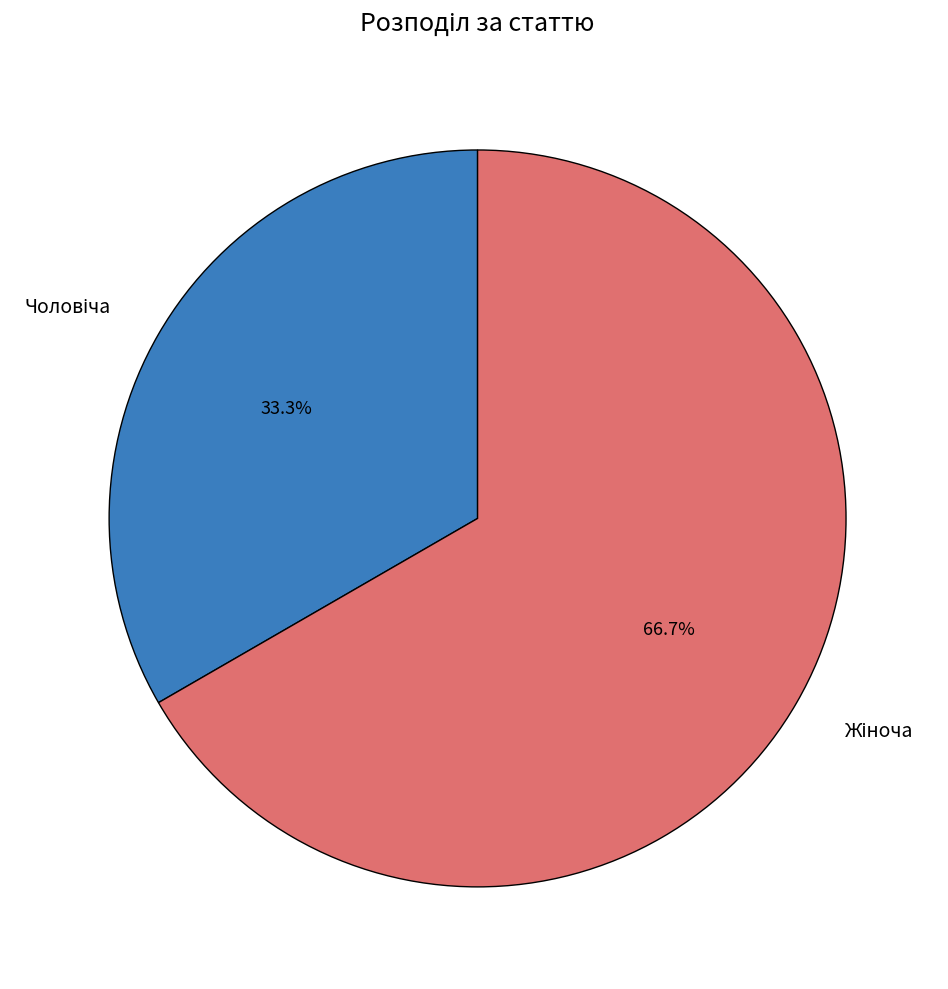

Is there any slice that represents more than half of the pie?

Yes